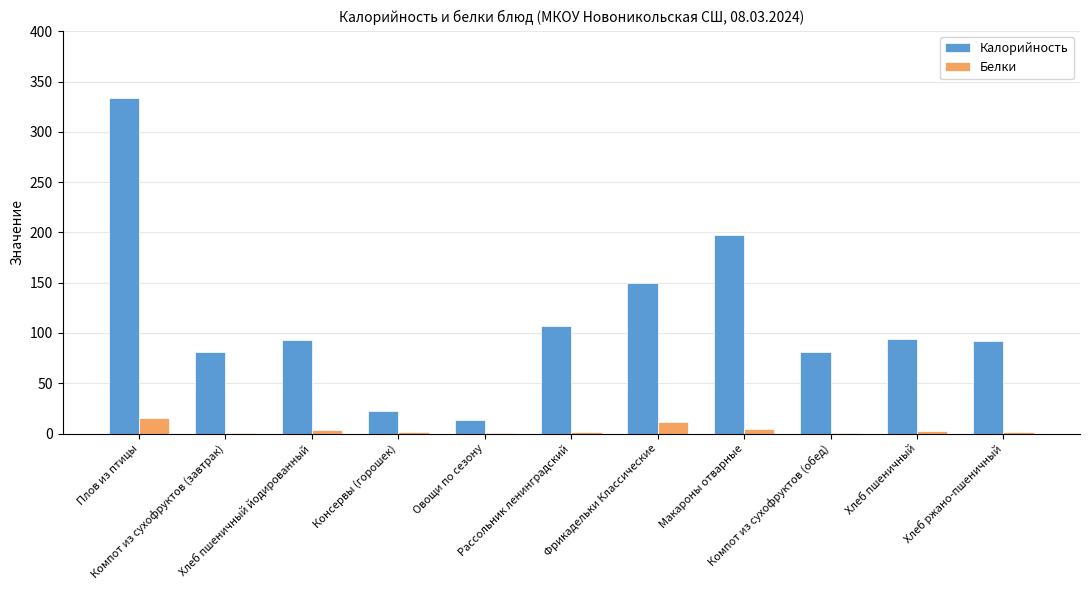

Count the number of data series in this chart.

2